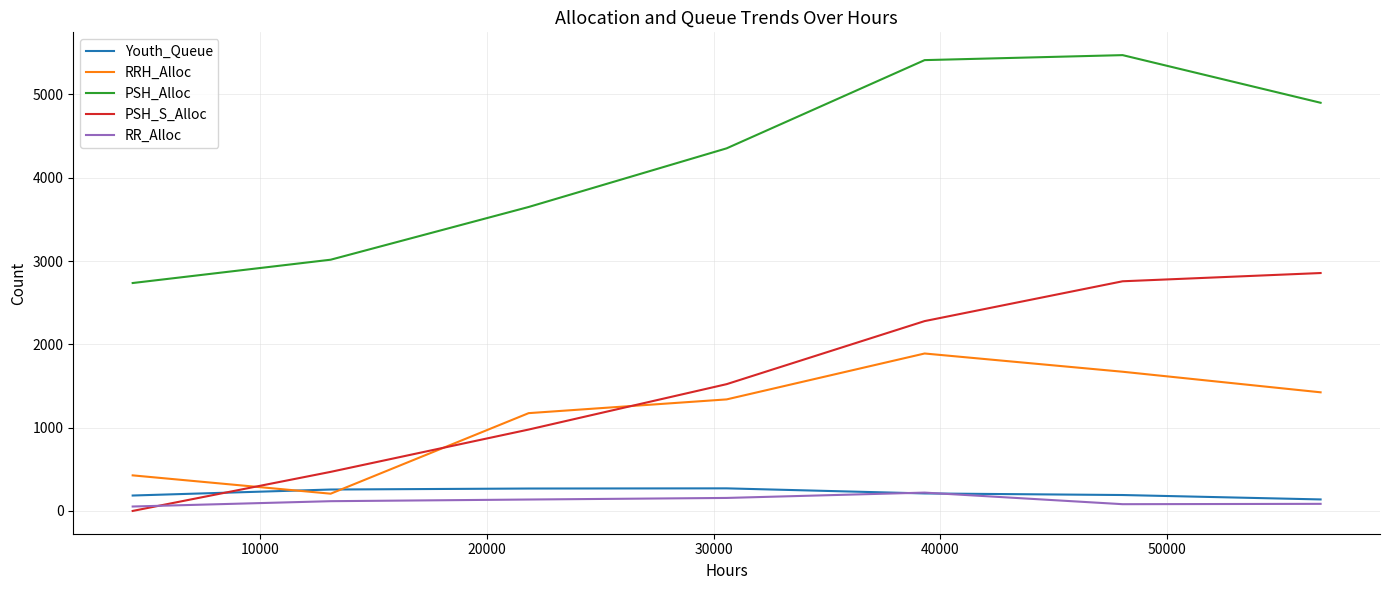

Rank the series by their maximum value, from lowest to highest.

RR_Alloc, Youth_Queue, RRH_Alloc, PSH_S_Alloc, PSH_Alloc